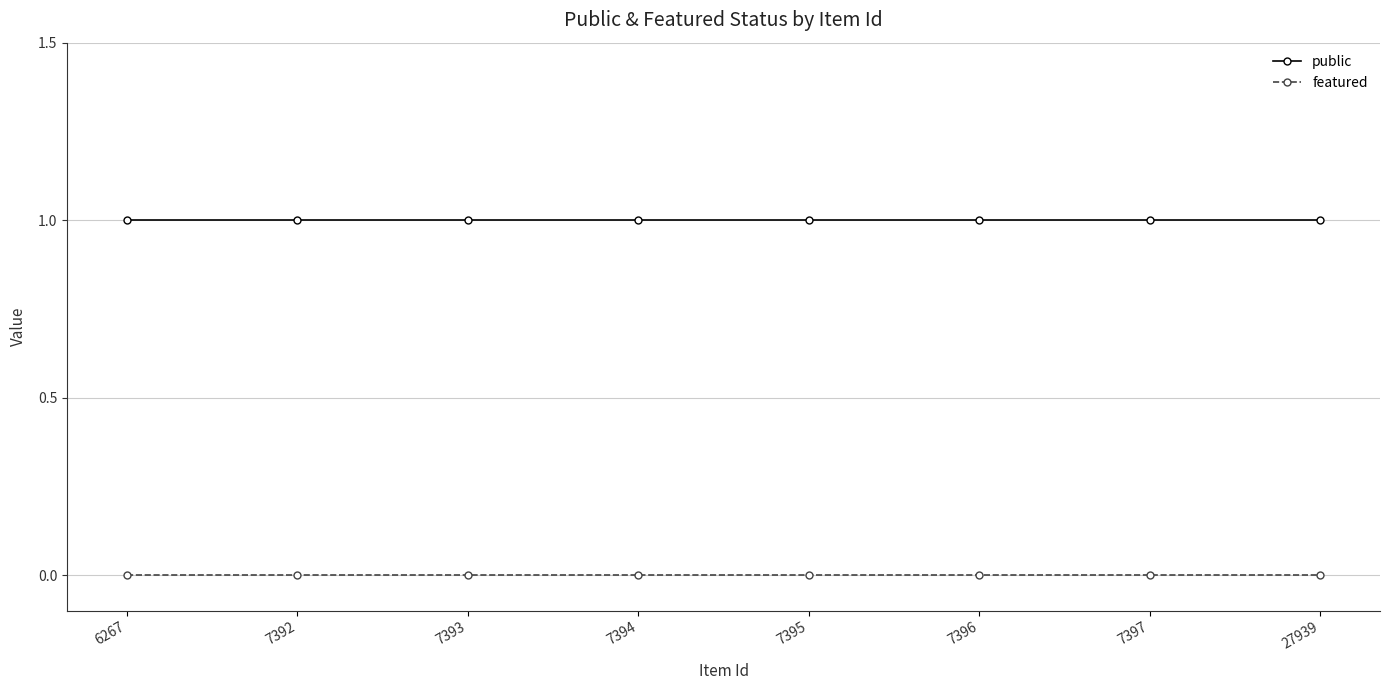

Is the value of public at 7392 greater than the value of featured at 6267?

Yes